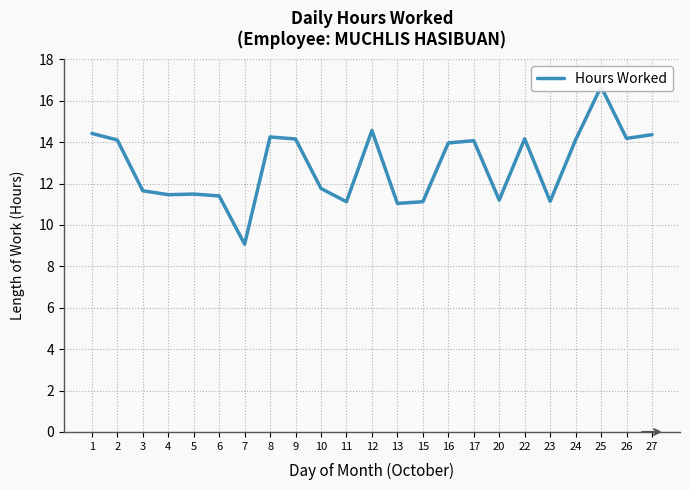

Reading left to right, transcribe all the data shown in this chart.

14.4	14.1	11.7	11.5	11.5	11.4	9.1	14.2	14.2	11.8	11.1	14.6	11.0	11.1	14.0	14.1	11.2	14.2	11.1	14.1	16.7	14.2	14.4